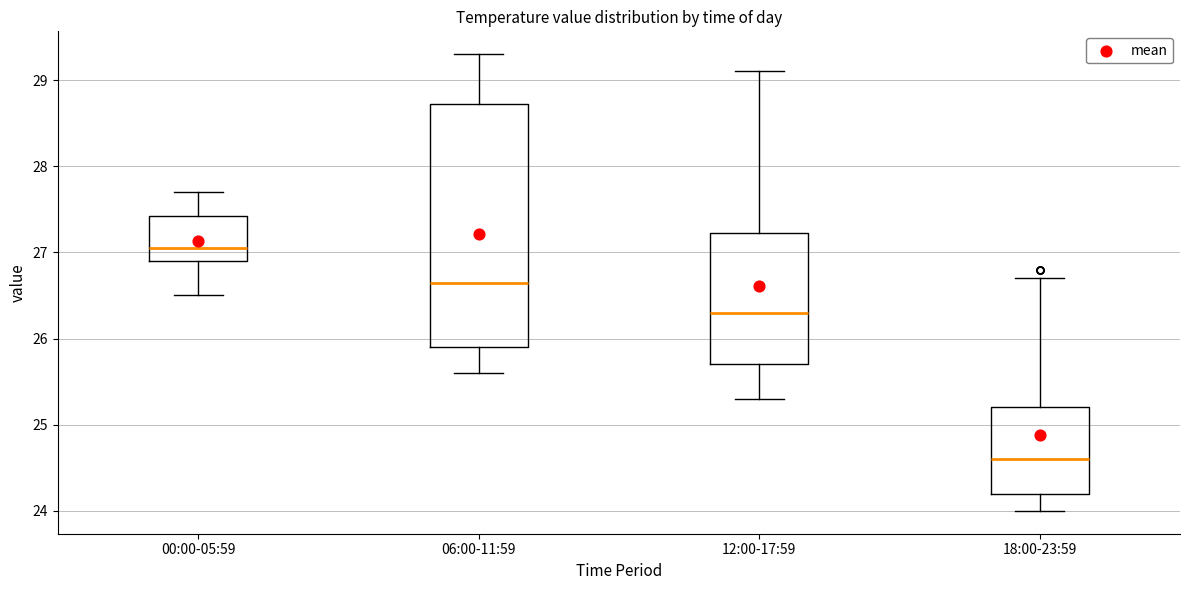

Where is the upper edge of the box for 18:00-23:59 on the y-axis? The values are not printed on the chart, so give them approximately, as read against the axis.

25.2